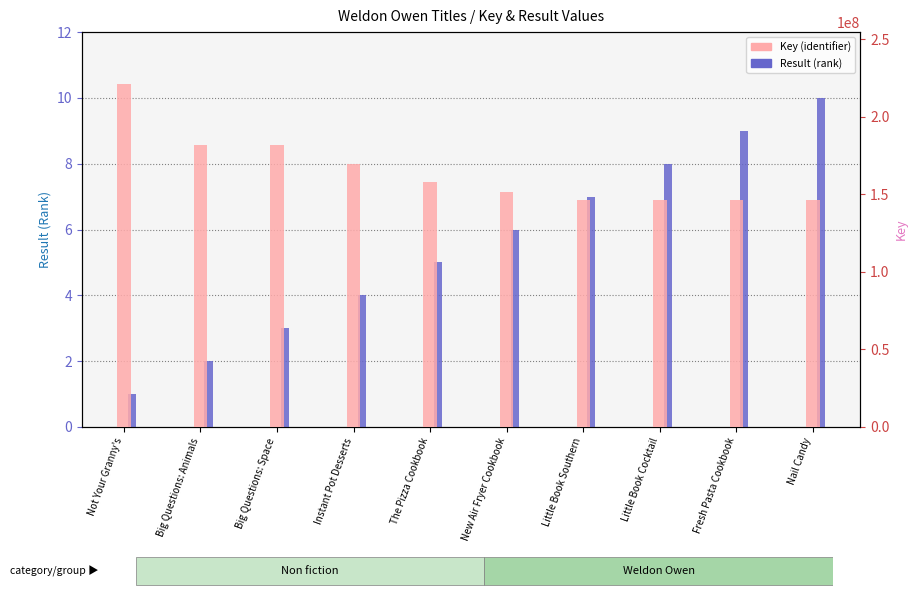

List the labels in order of Key value, smallest first.

Nail Candy, Fresh Pasta Cookbook, Little Book Cocktail, Little Book Southern, New Air Fryer Cookbook, The Pizza Cookbook, Instant Pot Desserts, Big Questions: Space, Big Questions: Animals, Not Your Granny's